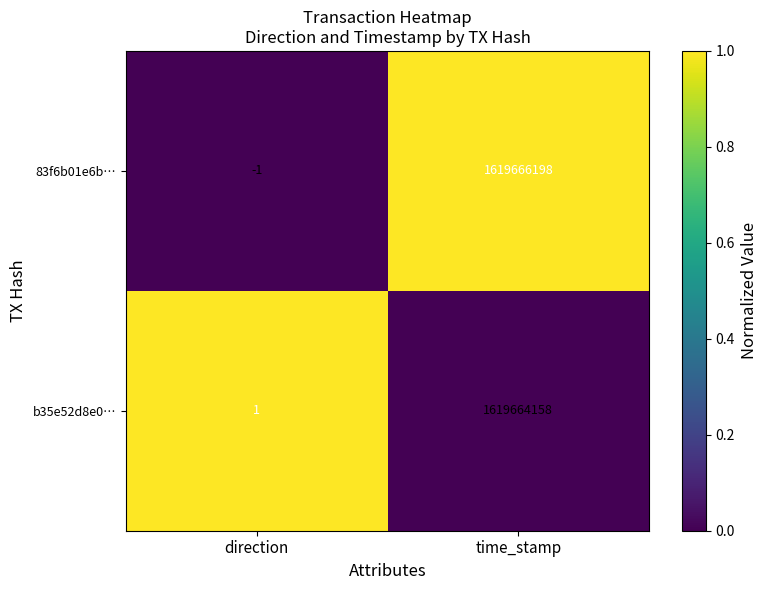

How many data points does each series have?

2